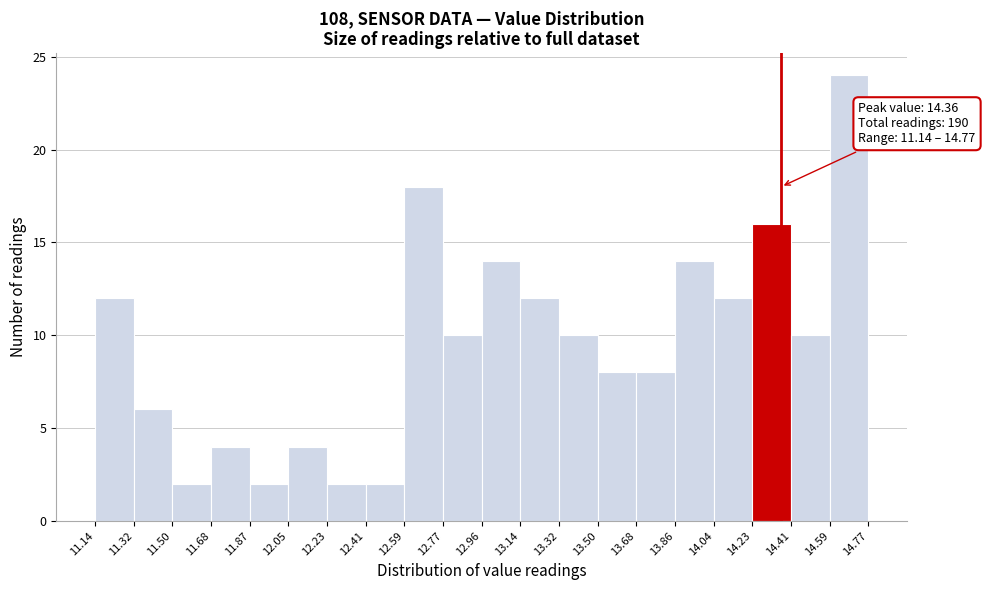

Which range on the x-axis has the tallest bar?

14.59 to 14.77